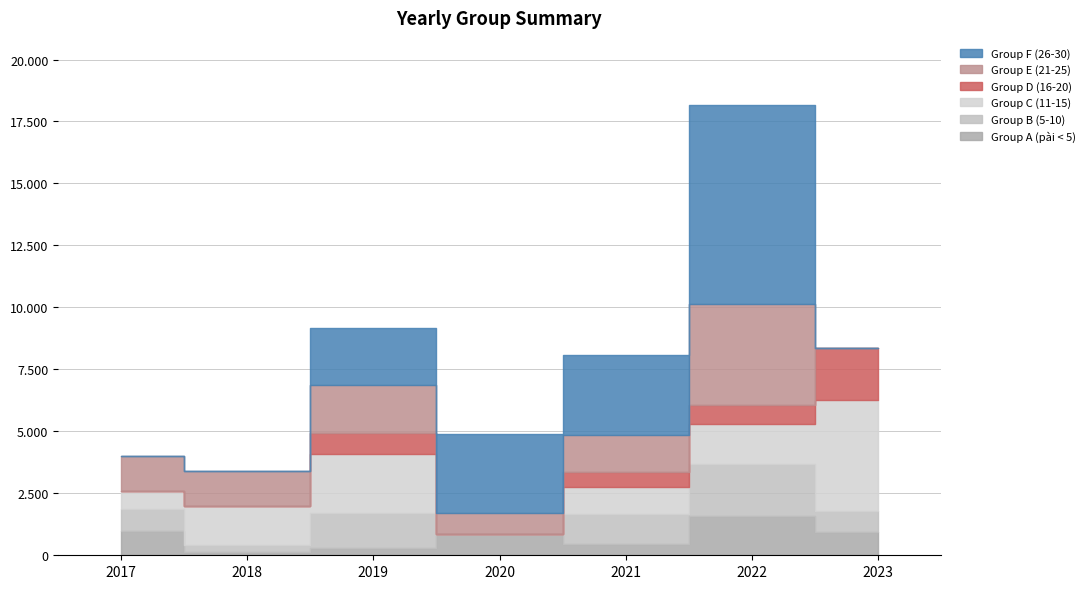

Reading left to right, extract all data points from this chart.

Group A (pài < 5): 960	130	300	850	460	1600	950
Group B (5-10): 890	270	1400	0	1200	2100	820
Group C (11-15): 750	1600	2400	0	1100	1600	4500
Group D (16-20): 0	0	850	0	600	750	2100
Group E (21-25): 1400	1400	1900	850	1500	4100	0
Group F (26-30): 0	0	2300	3200	3200	8000	0